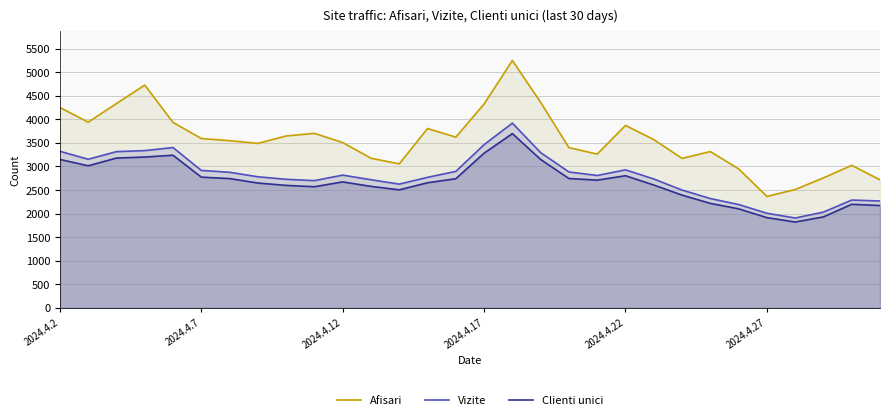

Reading left to right, what are all the values shown in this chart?

Afisari: 4252	3941	4336	4728	3936	3594	3548	3490	3648	3703	3508	3175	3056	3806	3623	4326	5249	4361	3400	3263	3872	3571	3172	3317	2950	2365	2511	2759	3024	2717
Vizite: 3322	3154	3315	3337	3402	2917	2877	2782	2728	2700	2817	2719	2626	2770	2896	3464	3920	3294	2884	2809	2929	2735	2500	2320	2193	2008	1907	2032	2288	2268
Clienti unici: 3150	3015	3179	3201	3239	2774	2744	2649	2599	2571	2673	2578	2505	2655	2741	3283	3698	3149	2745	2711	2804	2607	2393	2217	2102	1915	1822	1931	2198	2172